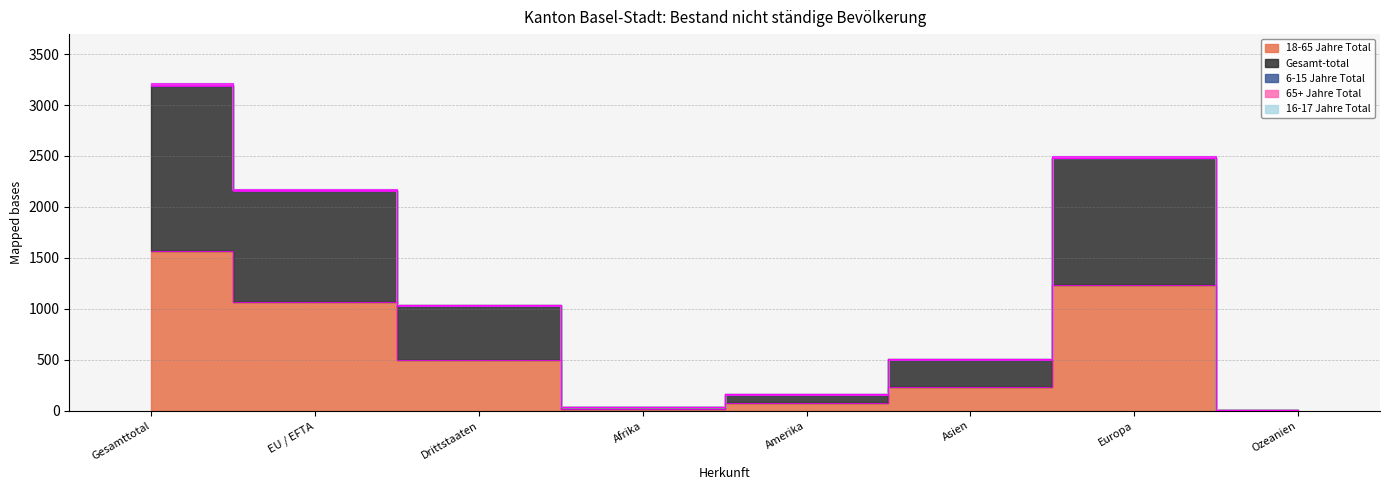

Reading left to right, extract all data points from this chart.

18-65 Jahre Total: Gesamttotal=1566	EU / EFTA=1070	Drittstaaten=496	Afrika=17	Amerika=77	Asien=236	Europa=1230	Ozeanien=6
Gesamt-total: Gesamttotal=1618	EU / EFTA=1089	Drittstaaten=529	Afrika=17	Amerika=82	Asien=261	Europa=1252	Ozeanien=6
6-15 Jahre Total: Gesamttotal=15	EU / EFTA=3	Drittstaaten=12	Afrika=0	Amerika=1	Asien=11	Europa=3	Ozeanien=0
65+ Jahre Total: Gesamttotal=10	EU / EFTA=8	Drittstaaten=2	Afrika=0	Amerika=1	Asien=0	Europa=9	Ozeanien=0
16-17 Jahre Total: Gesamttotal=5	EU / EFTA=2	Drittstaaten=3	Afrika=0	Amerika=2	Asien=1	Europa=2	Ozeanien=0